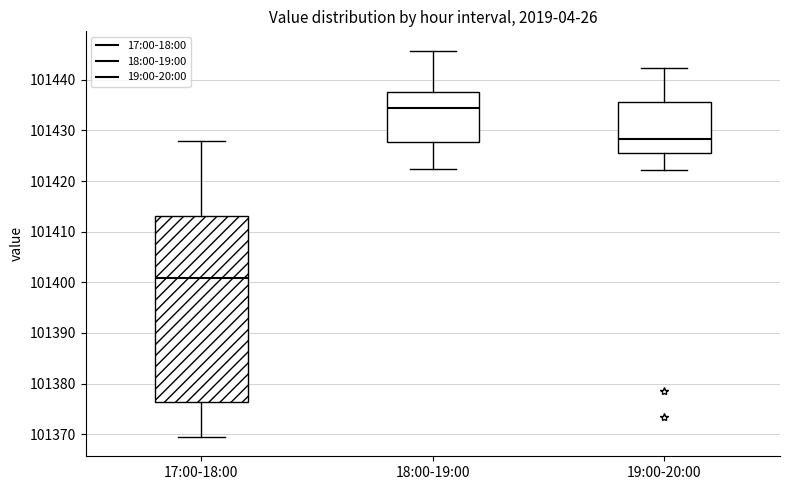

Reading left to right, transcribe this box plot: for each box, give where its median line is, the range the box spans, and where its two whiskers end, as read against the y-axis. The values are not printed on the chart, so give them approximately, as read against the axis.

17:00-18:00: median 101401, box 101376 to 101413, whiskers 101369 to 101428
18:00-19:00: median 101434, box 101428 to 101438, whiskers 101422 to 101446
19:00-20:00: median 101428, box 101425 to 101436, whiskers 101422 to 101442